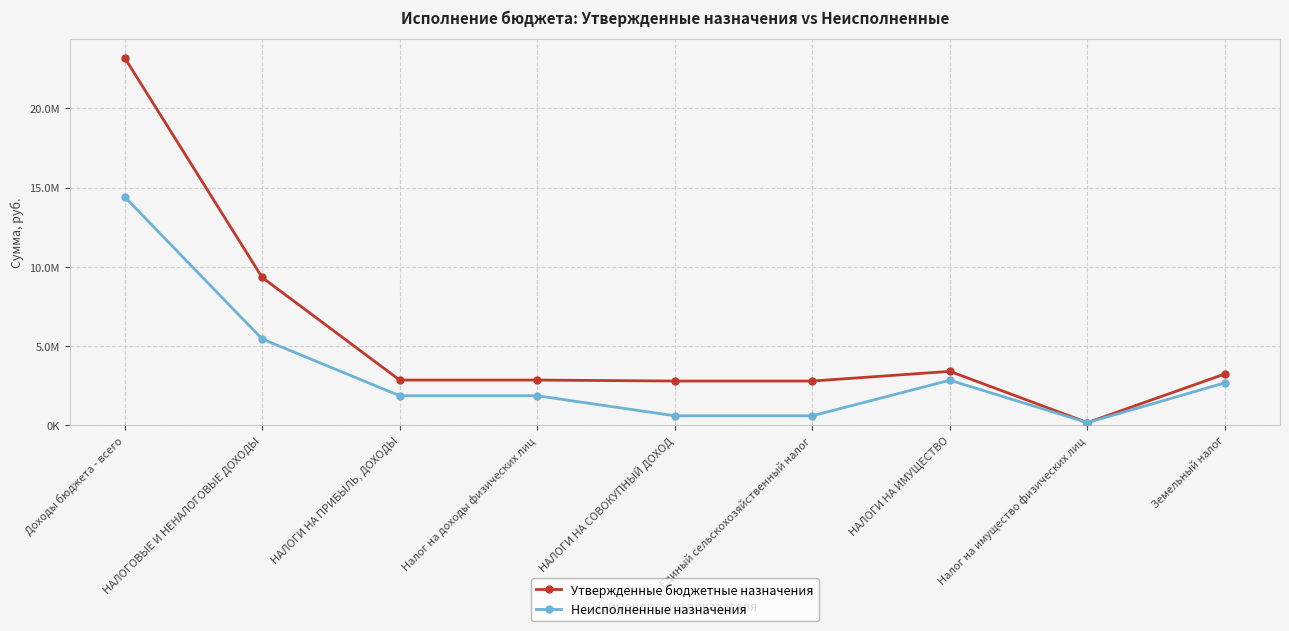

Does the chart have visible grid lines?

Yes